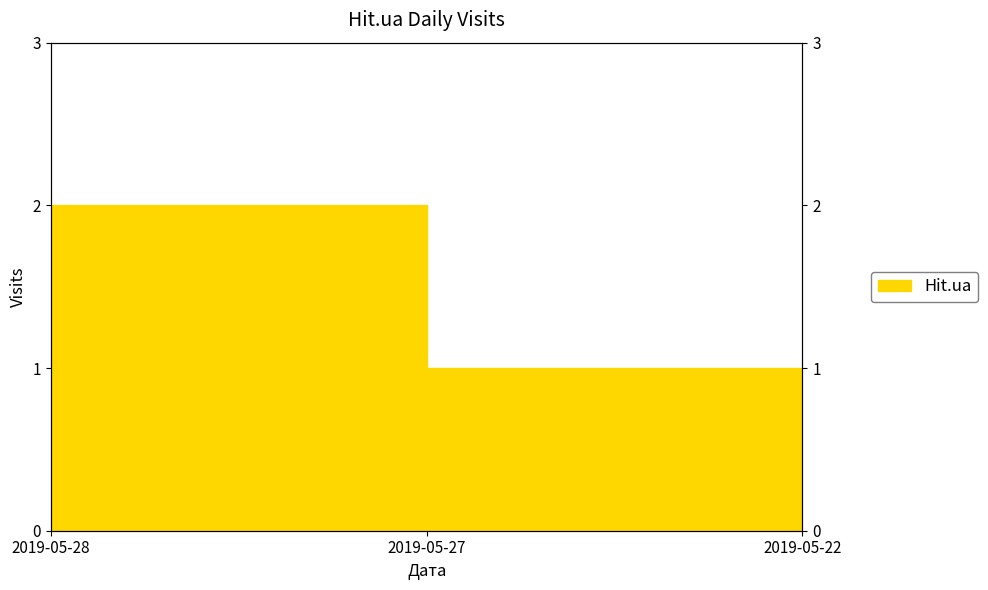

Rank the categories by value from lowest to highest.

2019-05-27, 2019-05-22, 2019-05-28